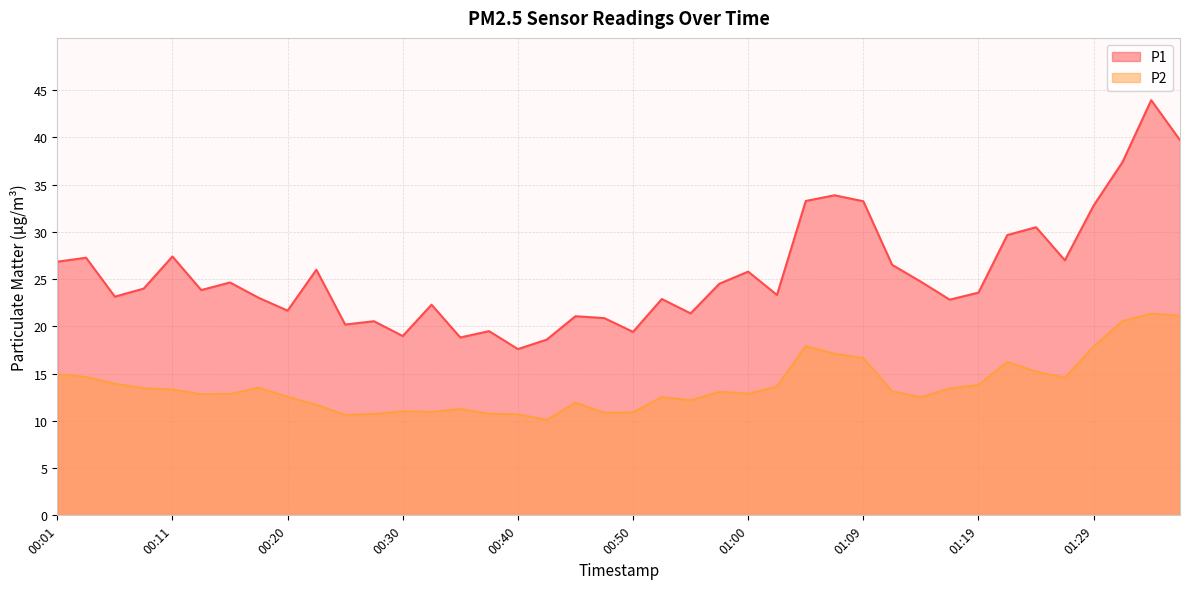

What is the value of the P2 point at the 32nd from the left?

13.4